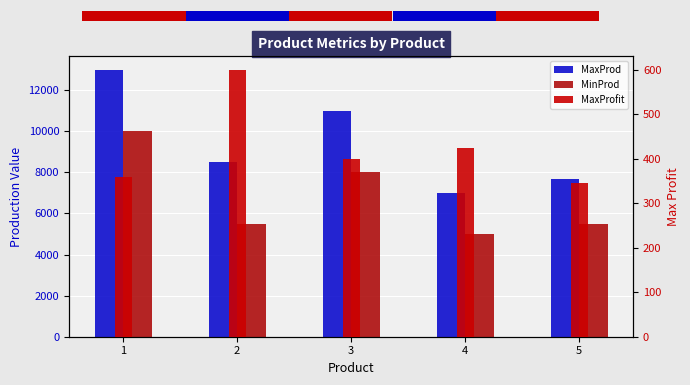

What is the maximum value for MaxProfit?

600